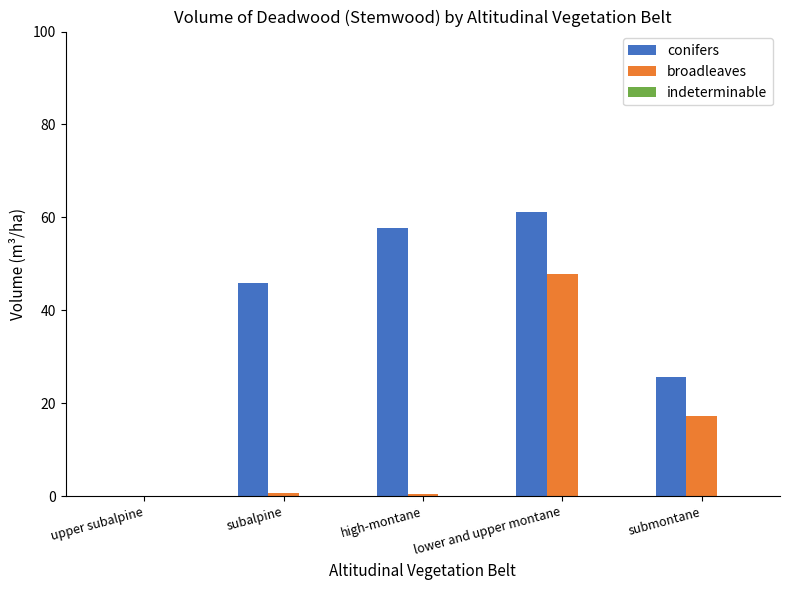

Which label corresponds to the largest value in the chart?

lower and upper montane